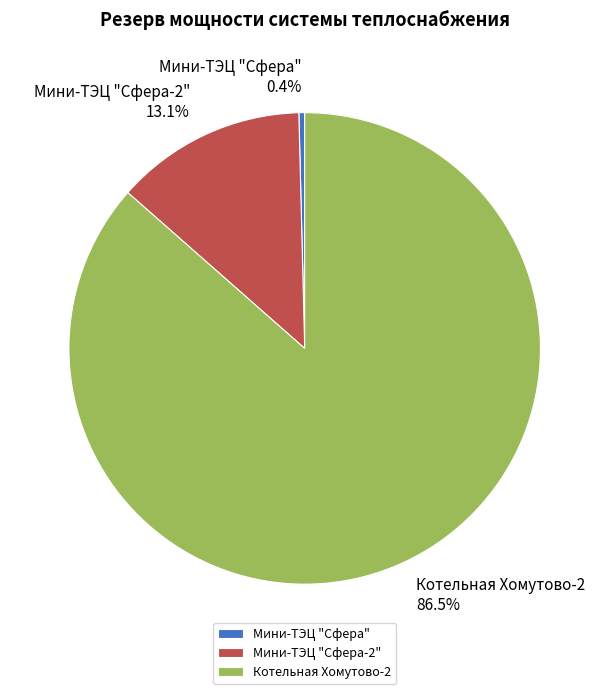

The Котельная Хомутово-2 slice represents 76% of the pie. True or false?

False